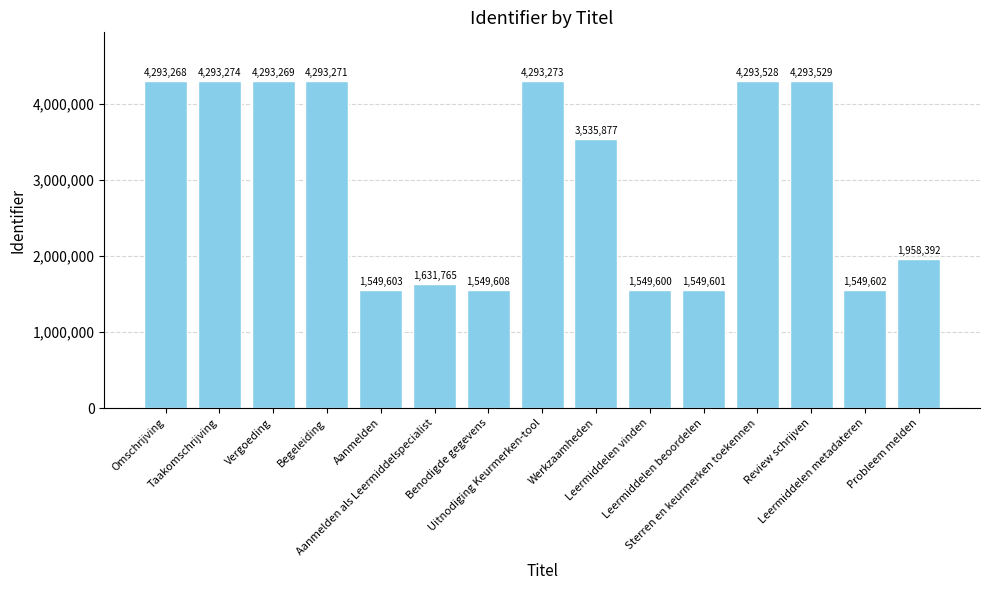

The chart shows a value of 4293271 at Begeleiding. True or false?

True